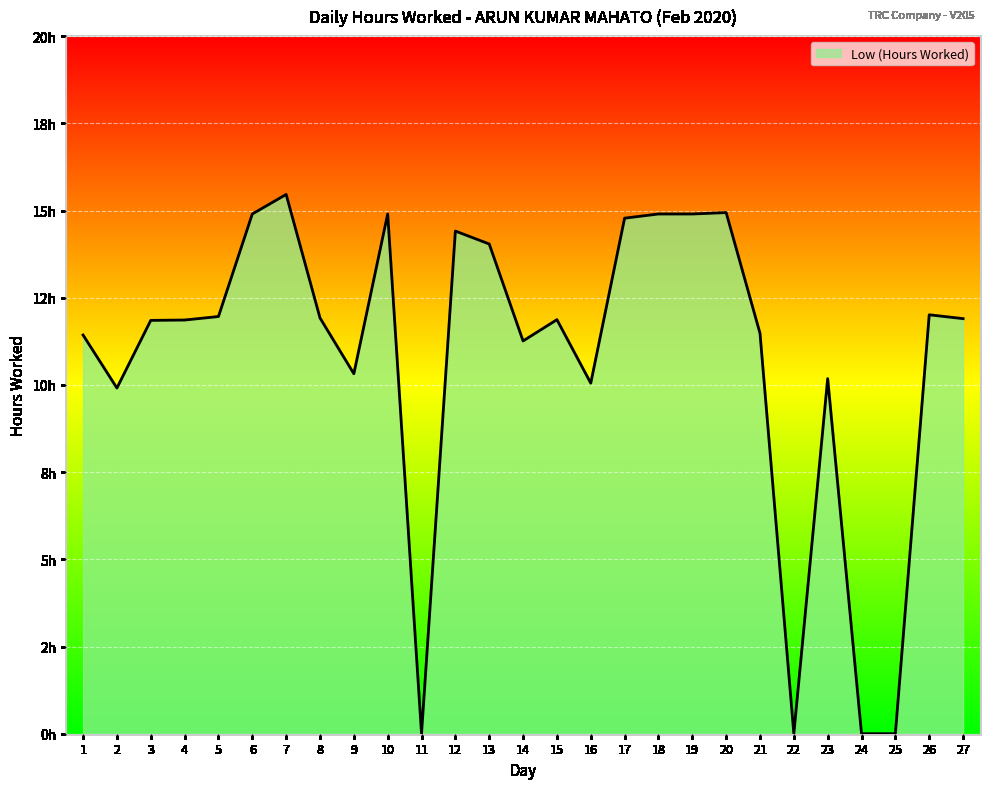

Where is the data nearest to the value 7?

2